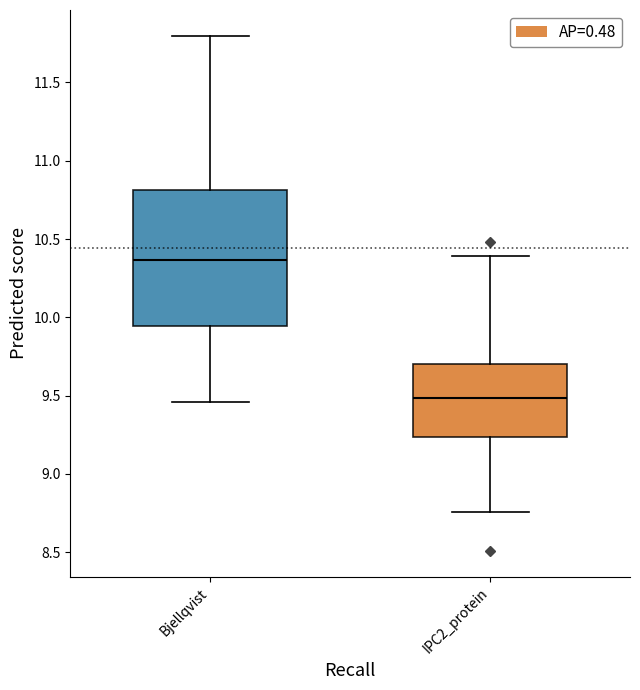

Where does the lower whisker of the box for IPC2_protein end on the y-axis? The values are not printed on the chart, so give them approximately, as read against the axis.

8.75